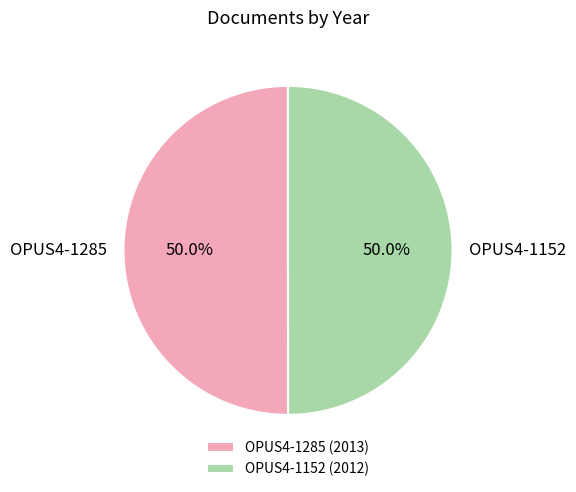

How many slices are in this pie chart?

2